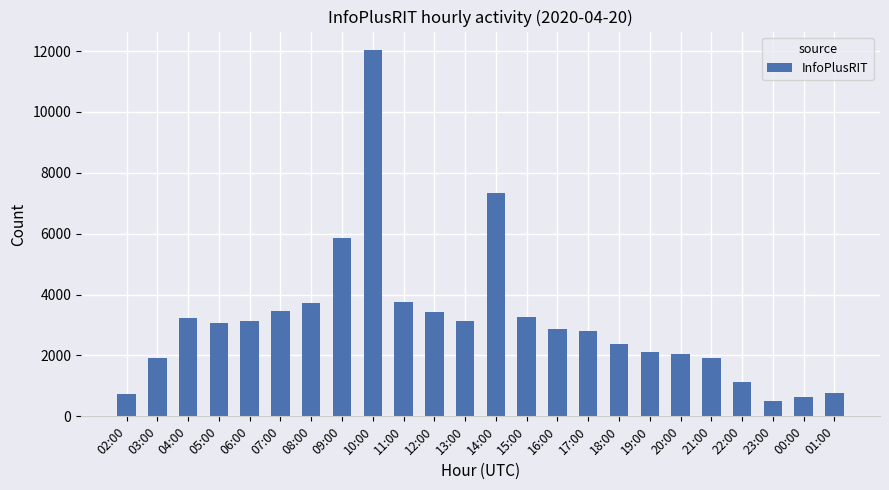

What is the sum of all values?

75167